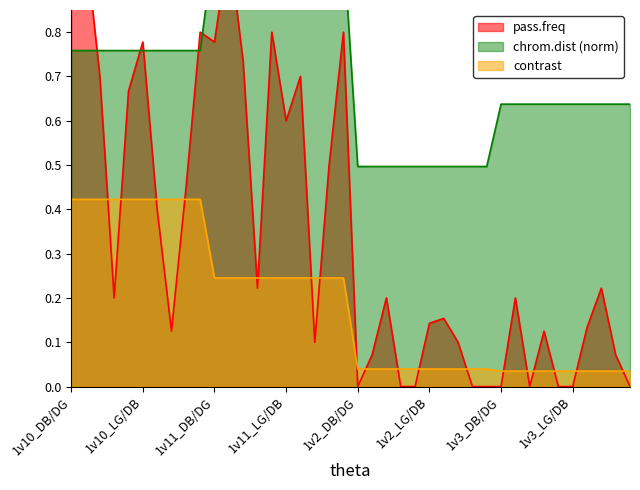

What is the difference between the highest and lowest values at 1v10_DB/DG?

0.5